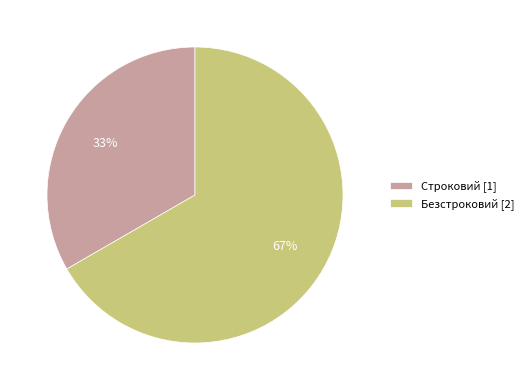

How many segments does this pie chart have?

2